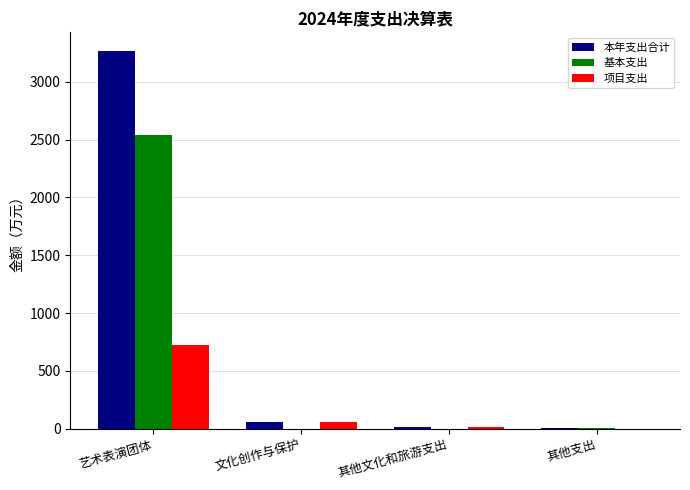

The 基本支出 series shows 2539.7 at 艺术表演团体. True or false?

True